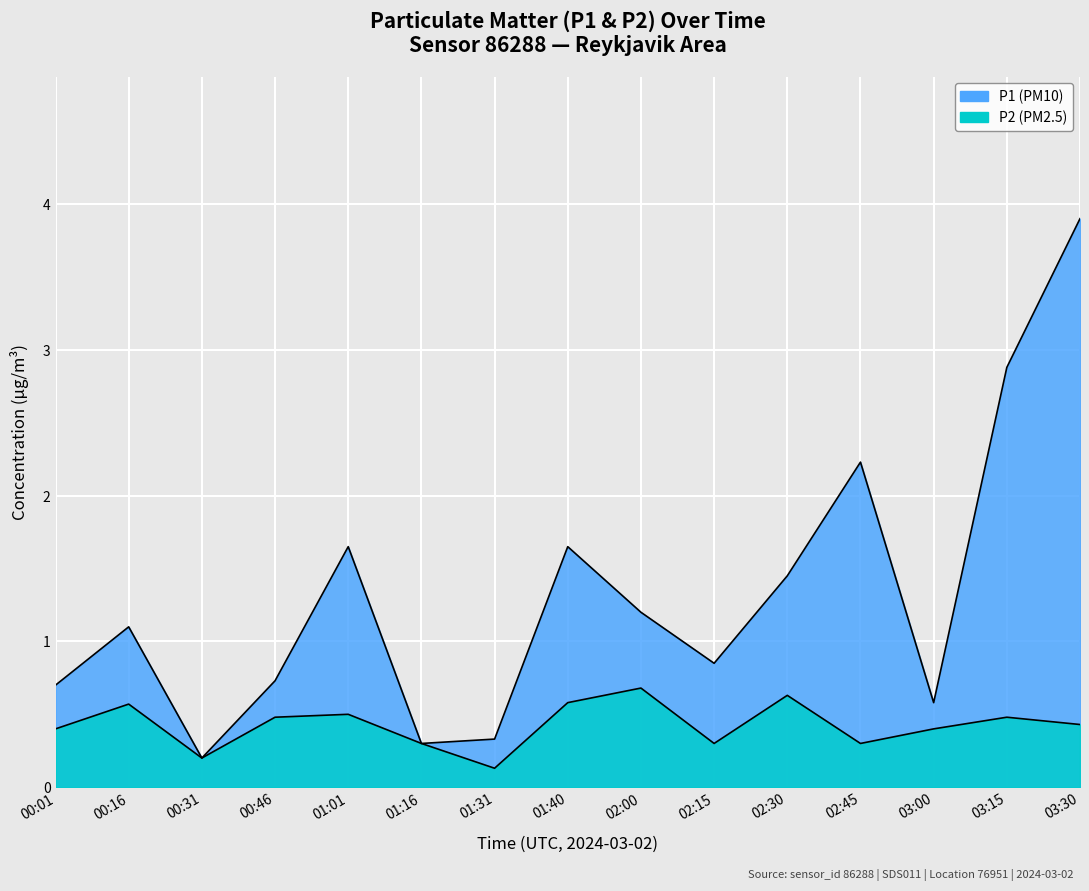

Where is P2 nearest to the value 0?

01:31